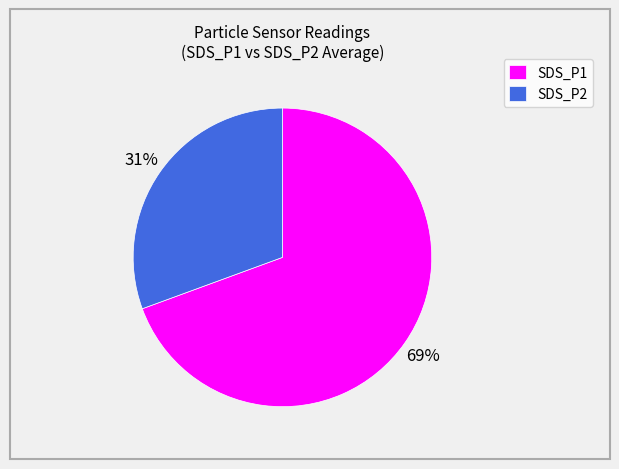

The SDS_P1 slice represents 69% of the pie. True or false?

True